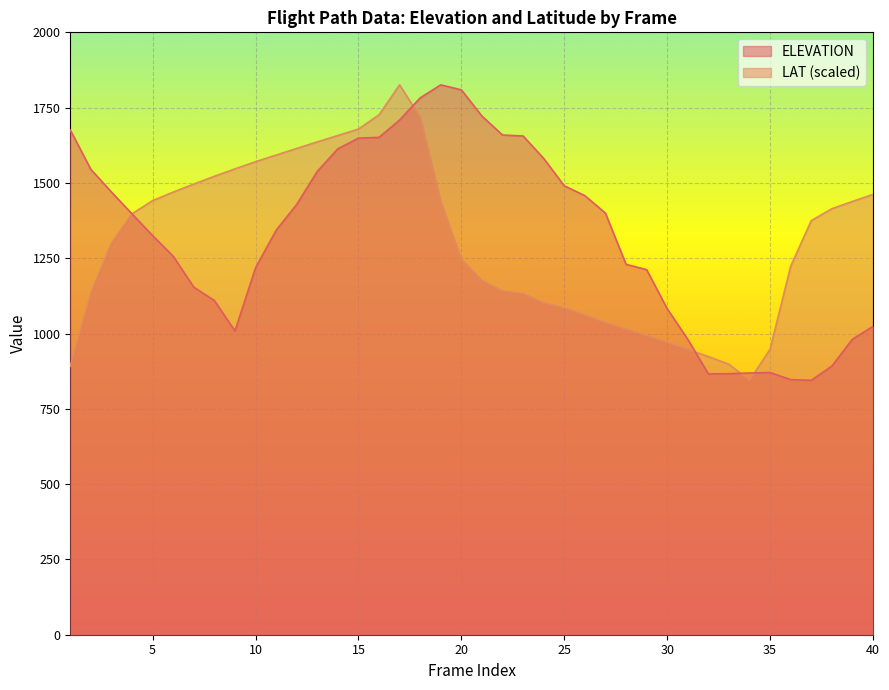

What is the highest value of the ELEVATION series?

1825.6